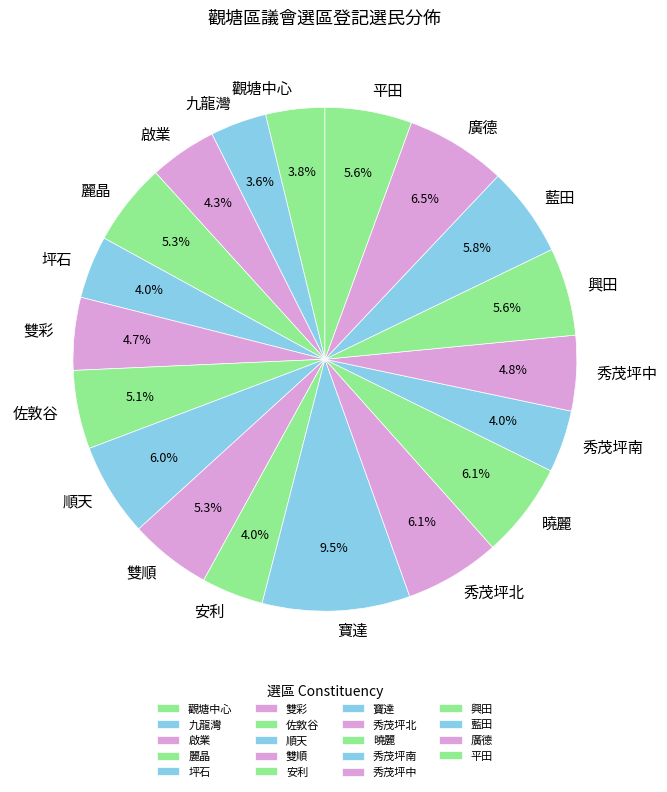

How much of the chart is everything except 雙順?

94.7%